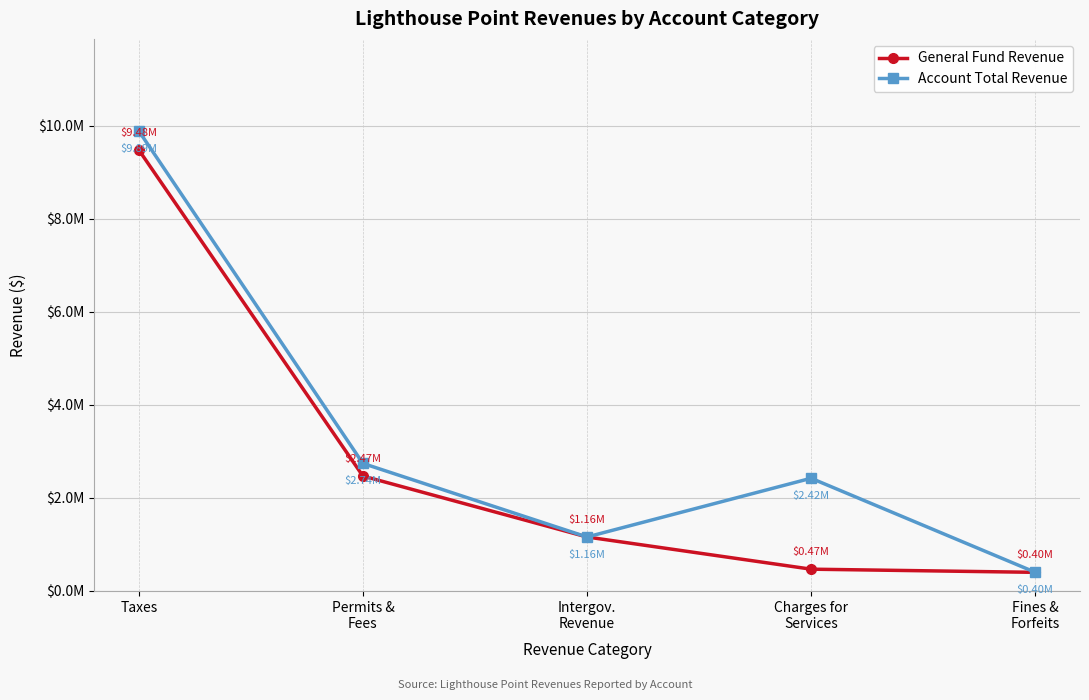

At which category does Account Total Revenue reach its first local peak?

Charges for
Services